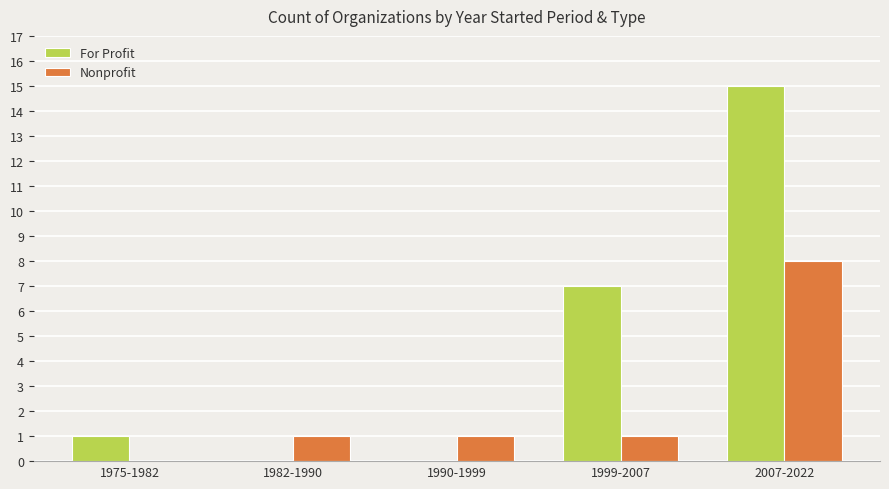

Reading left to right, what are all the values shown in this chart?

For Profit: 1975-1982=1	1982-1990=0	1990-1999=0	1999-2007=7	2007-2022=15
Nonprofit: 1975-1982=0	1982-1990=1	1990-1999=1	1999-2007=1	2007-2022=8